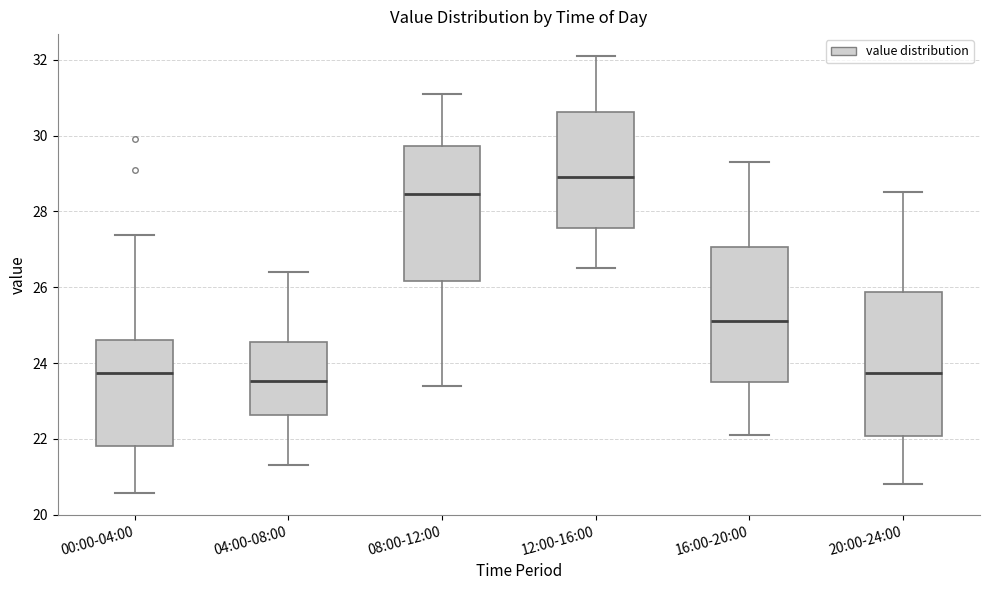

Where is the upper edge of the box for 04:00-08:00 on the y-axis? The values are not printed on the chart, so give them approximately, as read against the axis.

24.6